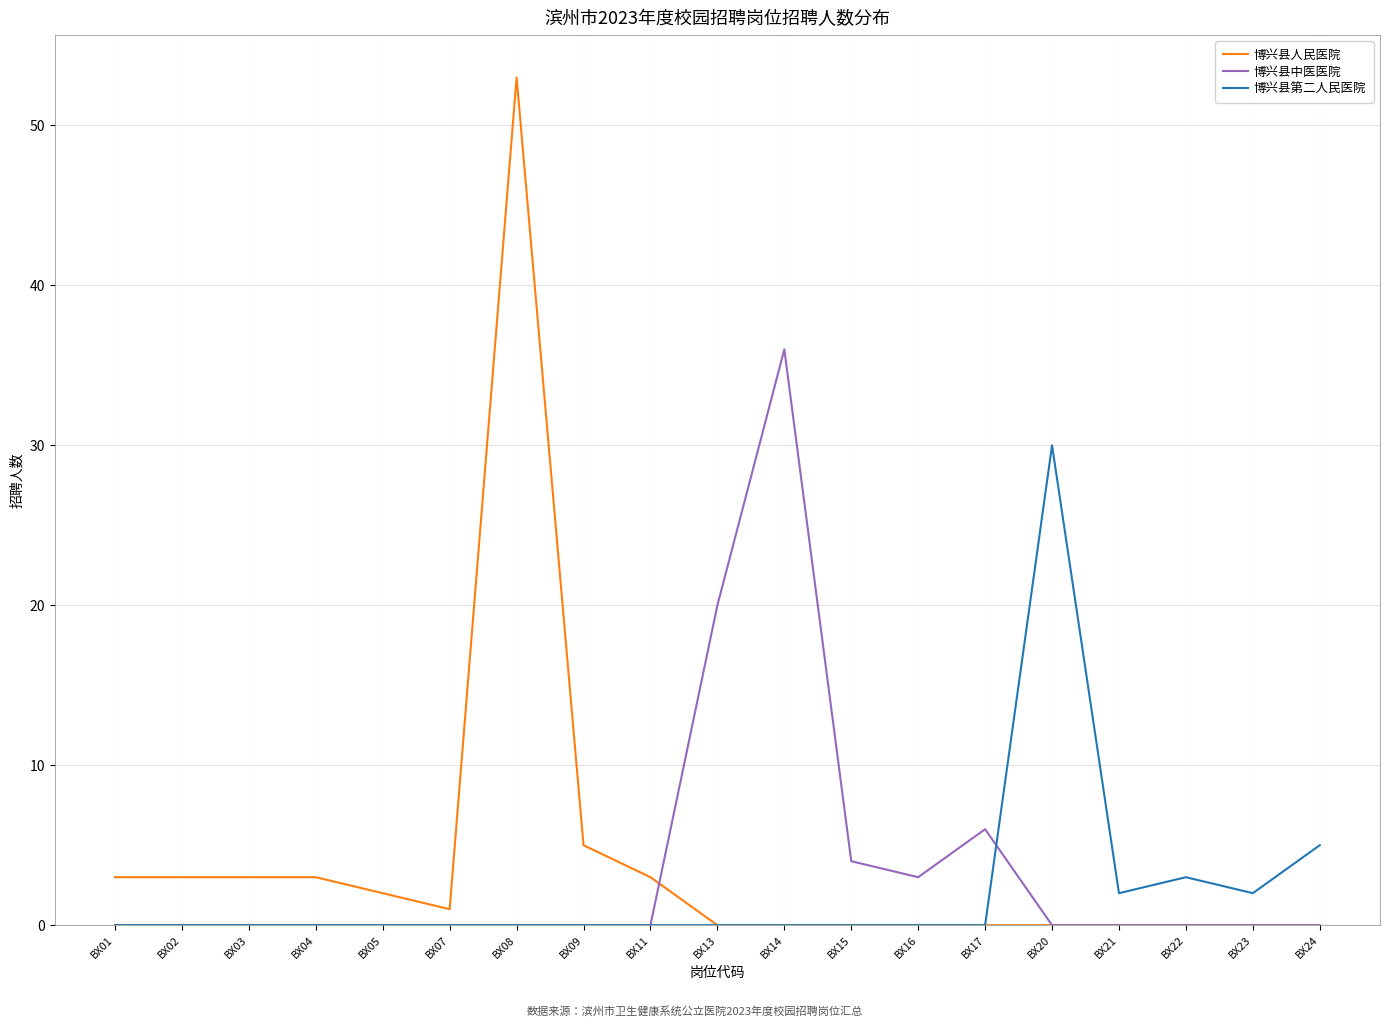

Which series has the largest range (max minus min)?

博兴县人民医院